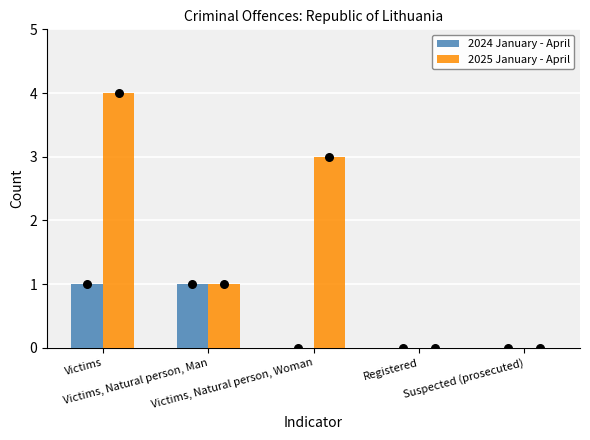

At which category is the sum across all series the highest?

Victims